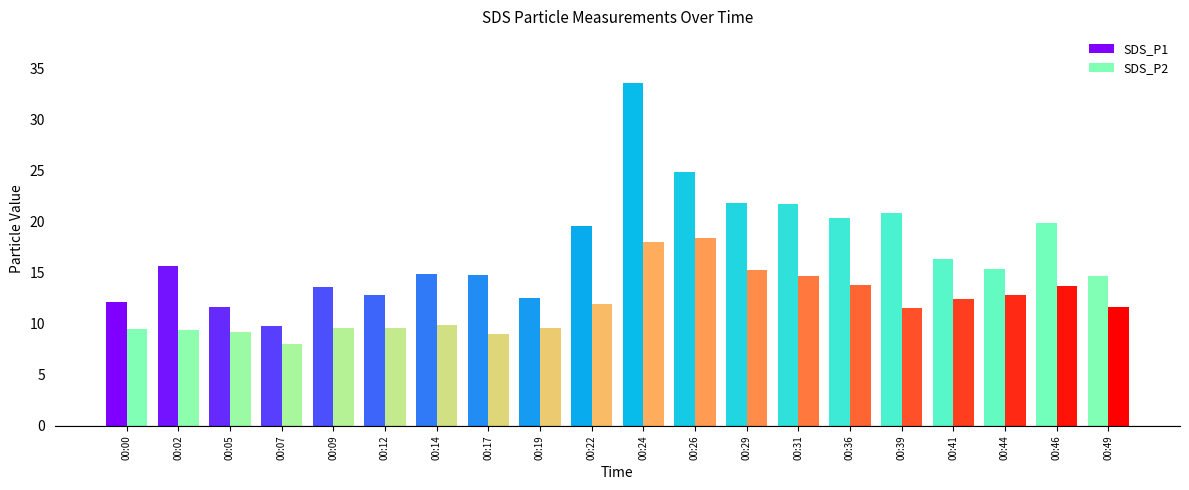

Which category has the lowest value in the SDS_P2 series?

00:07